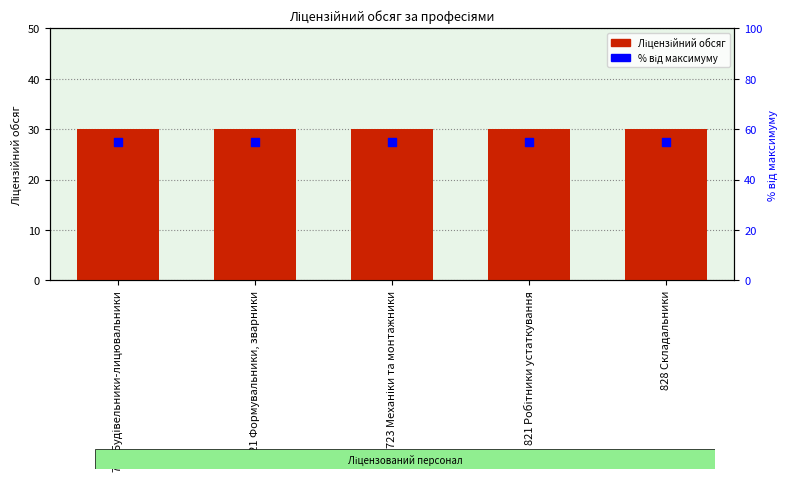

Which series contains the lowest Y value?

Ліцензійний обсяг